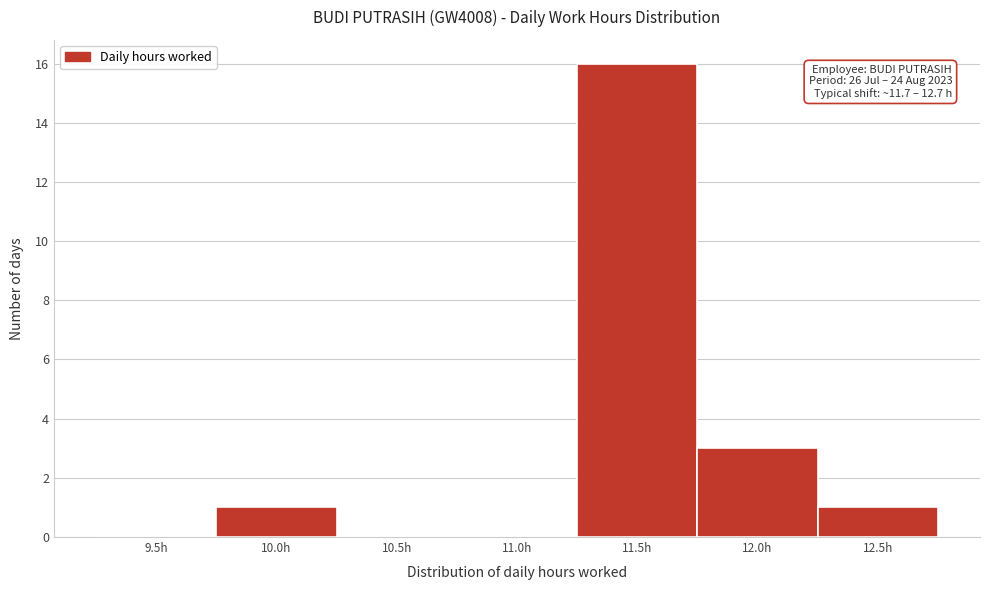

Reading left to right, what are all the values shown in this chart?

9.5h=0	10.0h=1	10.5h=0	11.0h=0	11.5h=16	12.0h=3	12.5h=1